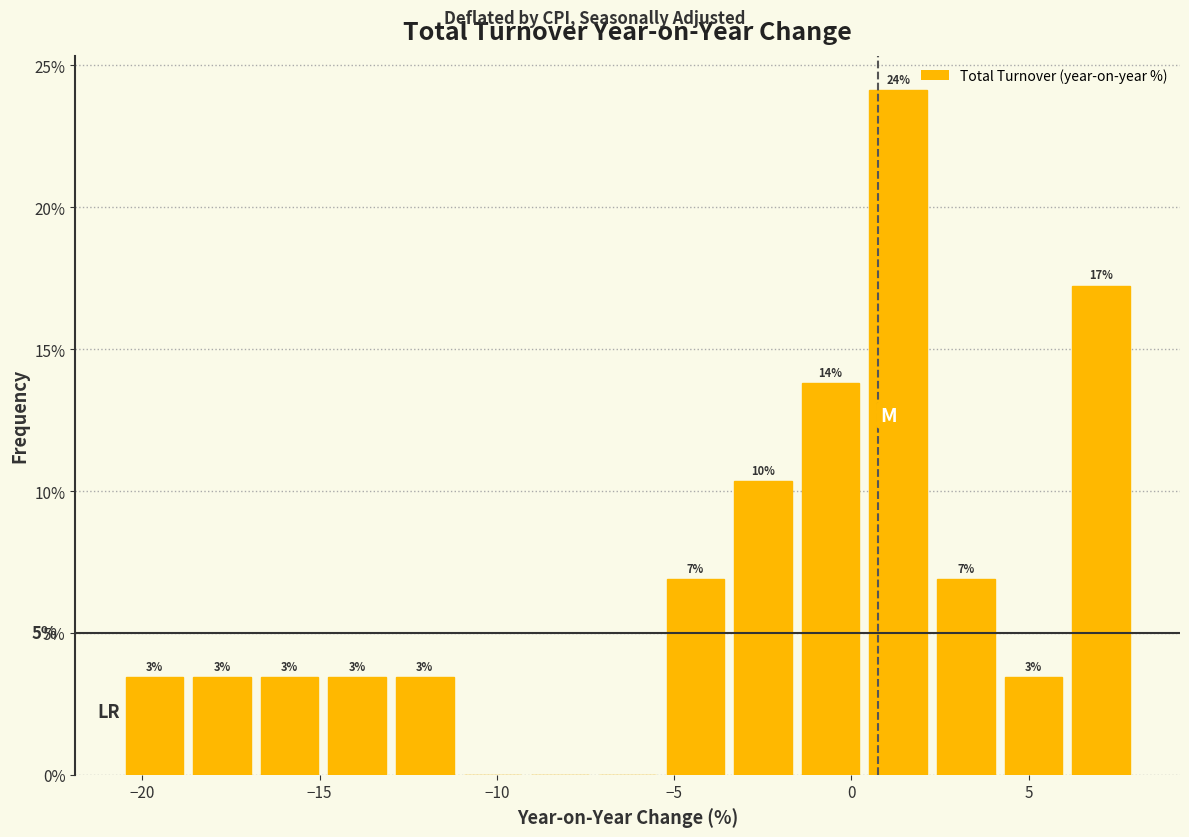

Read against the x-axis, roughly where is the centre of the tallest bar?

1.5